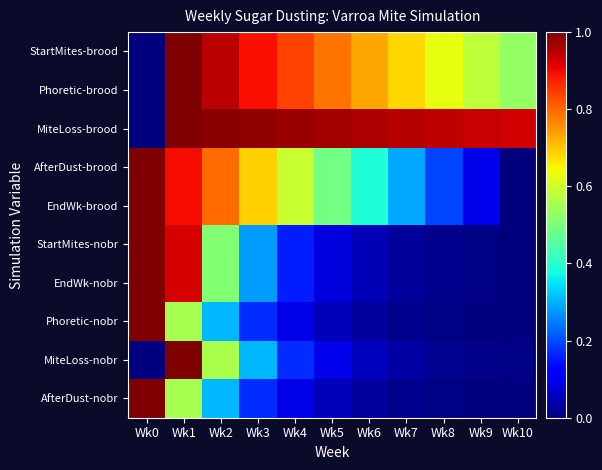

Between Wk6 and Wk8, which is larger?

Wk6